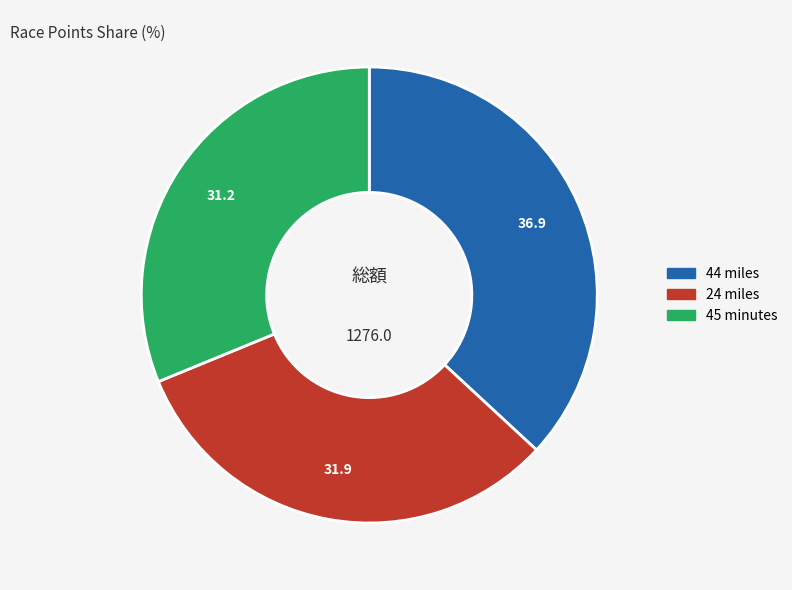

Combined, do 24 miles and 44 miles account for over 50%?

Yes